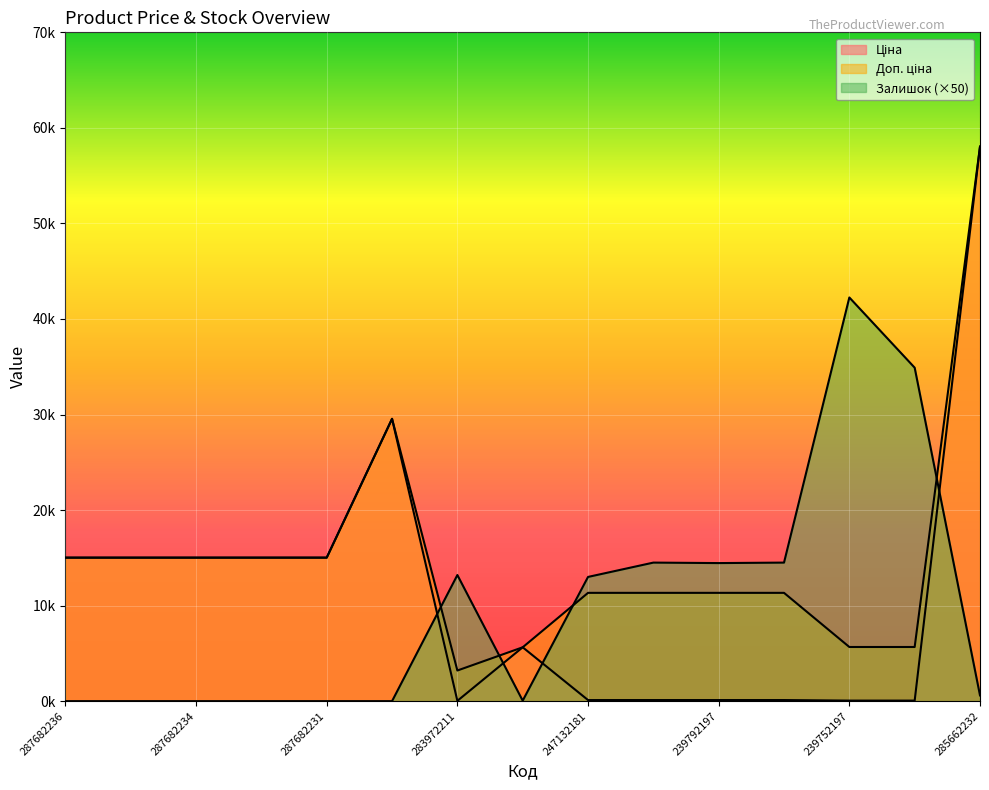

Reading right to left, list all the values displayed in this chart.

Ціна: 58037.0	56.7	56.7	113.3	113.3	113.3	113.3	5636.0	32.0	29548.9	15019.2	15019.2	15019.2	15019.2	15019.2
Доп. ціна: 58037.0	5667.0	5667.0	11334.0	11334.0	11334.0	11334.0	5636.0	3205.0	29548.9	15019.2	15019.2	15019.2	15019.2	15019.2
Залишок: 600.0	34900.0	42250.0	14500.0	14450.0	14500.0	13000.0	50.0	13200.0	0.0	0.0	0.0	0.0	0.0	0.0